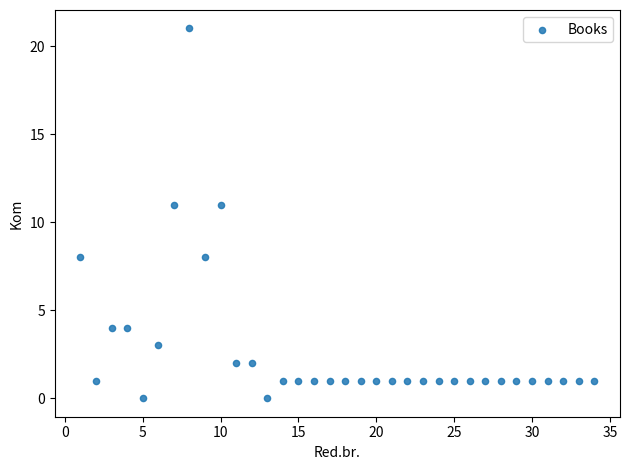

What is the range of Y values (max minus min)?

21